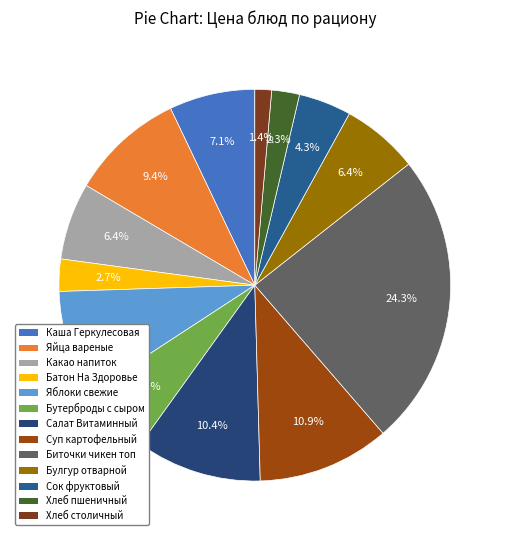

The Каша Геркулесовая slice represents 7% of the pie. True or false?

True